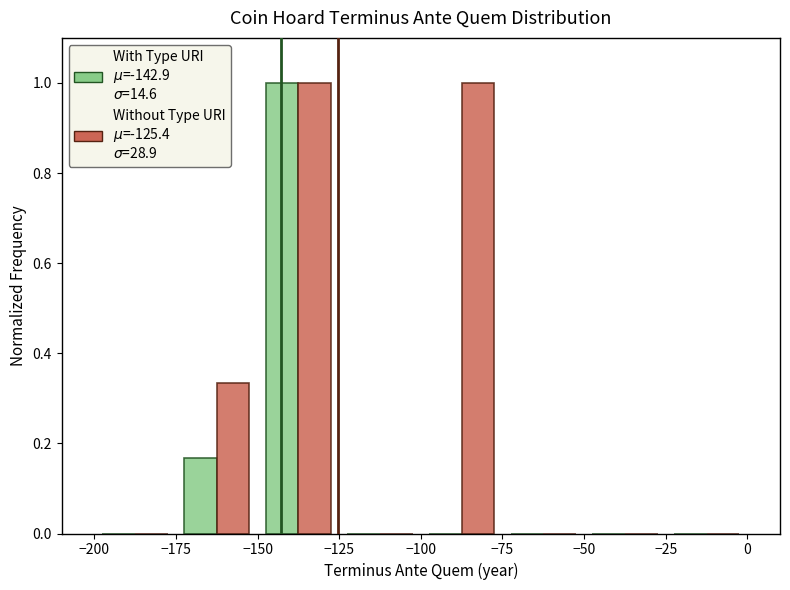

How many series are shown in this chart?

2